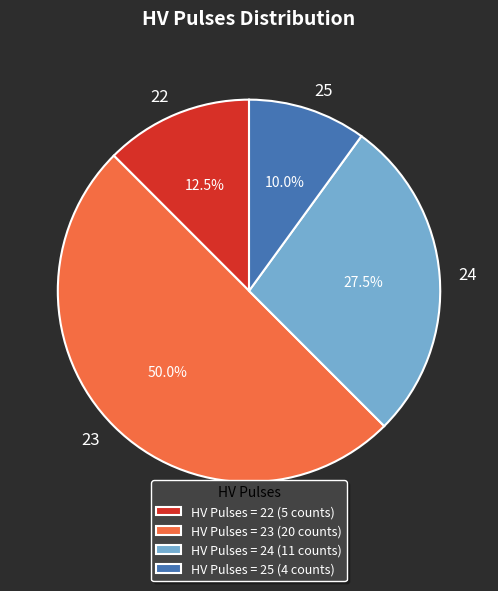

To the nearest percent, what percentage of the pie is 25?

10%